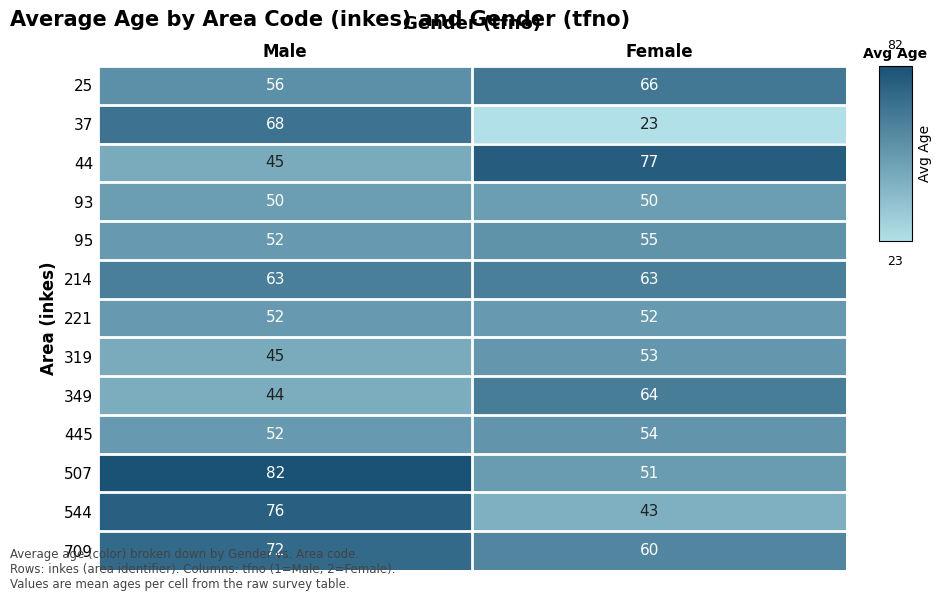

Is it true that 319 equals 36 at Female?

False